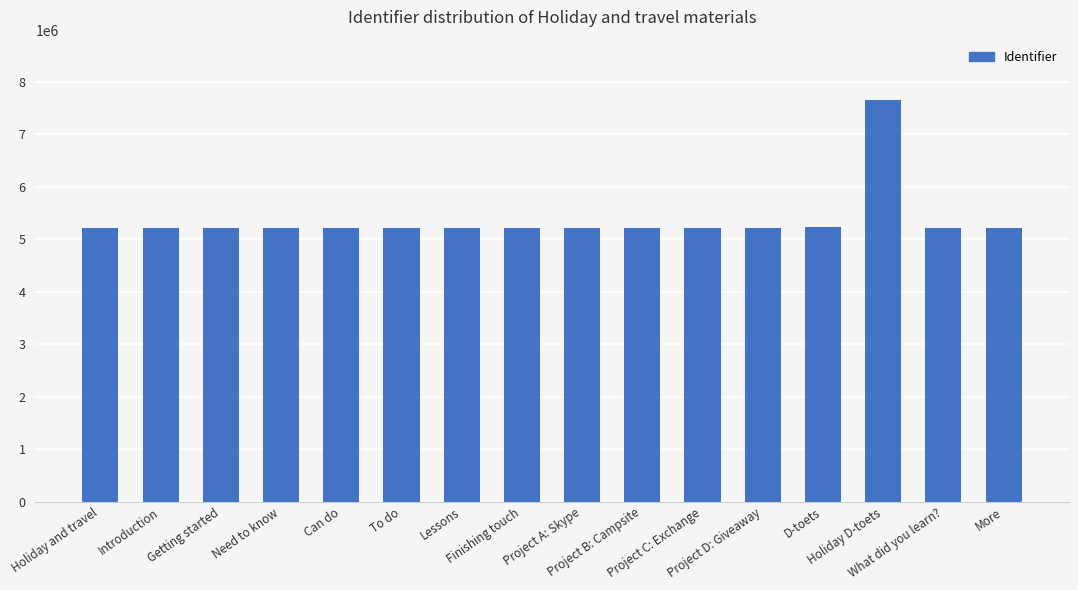

What is the maximum value shown in the chart?

7655069